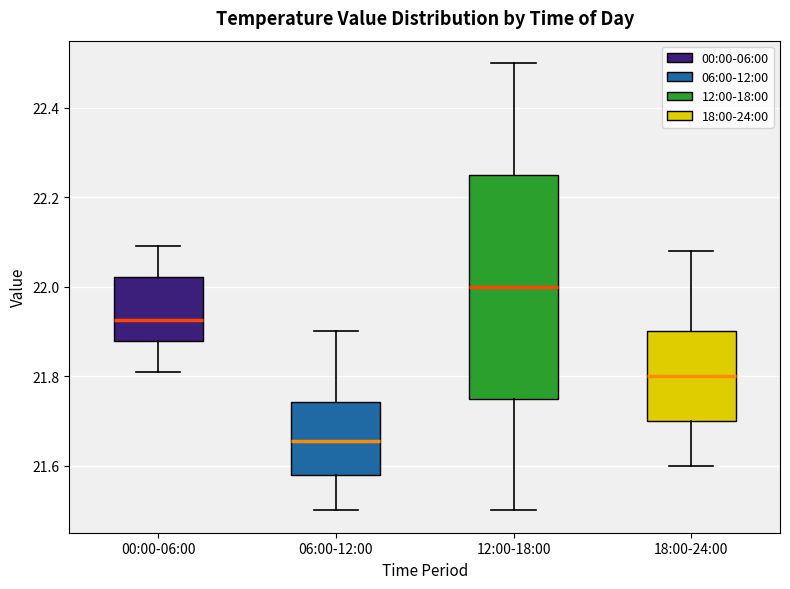

Which box's median line is the lowest?

06:00-12:00